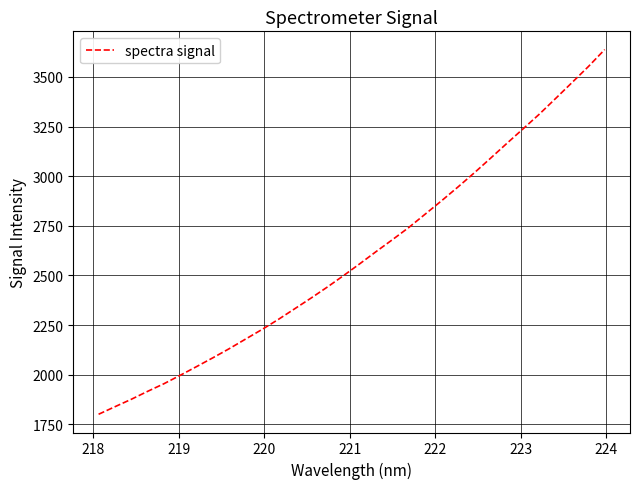

How many categories are shown in the chart?

32